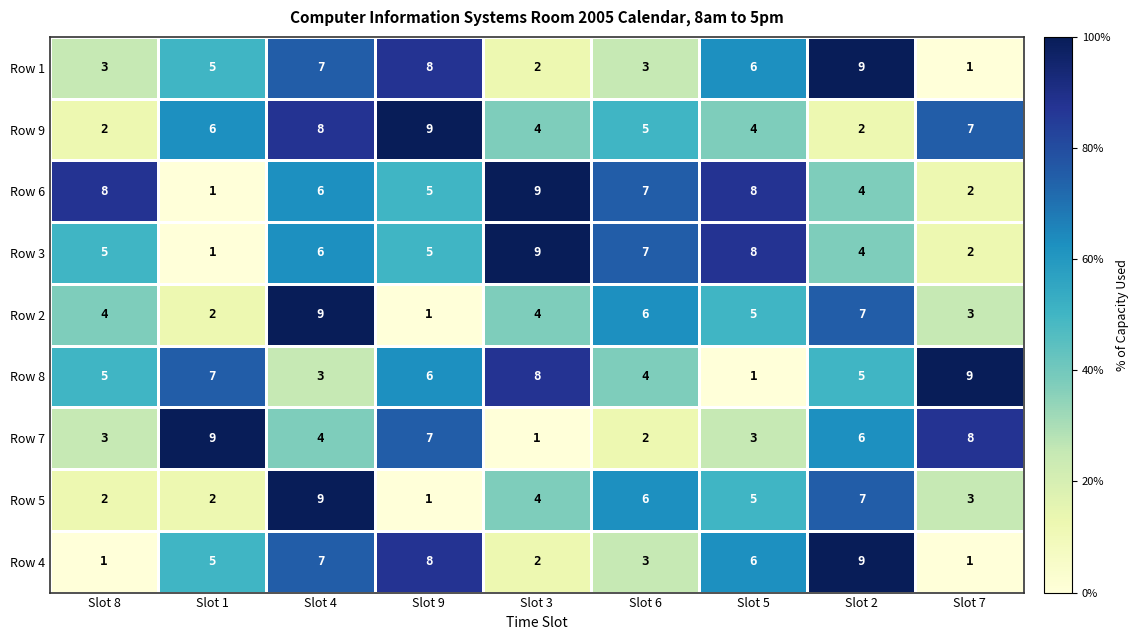

Count the number of data series in this chart.

9